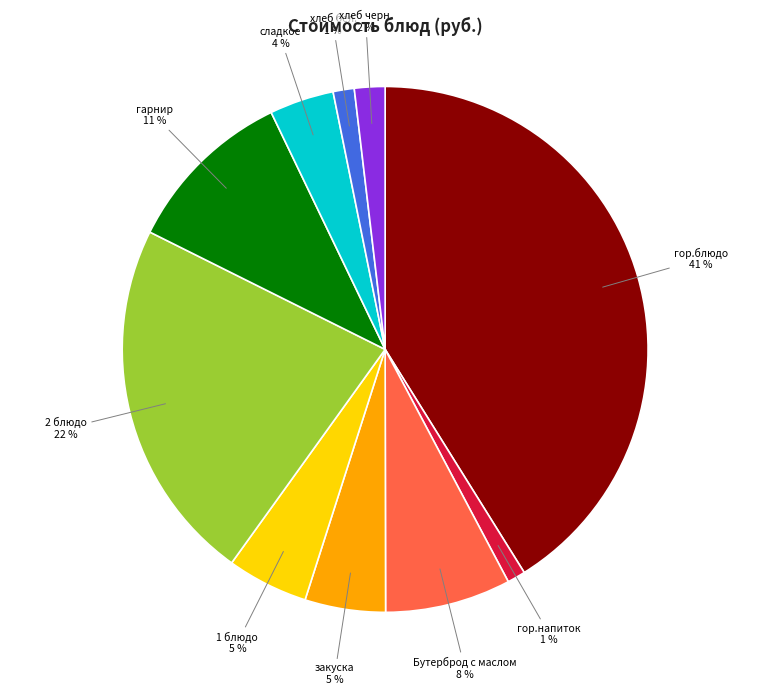

To the nearest percent, what is the combined percentage of гарнир and хлеб бел.?

12%